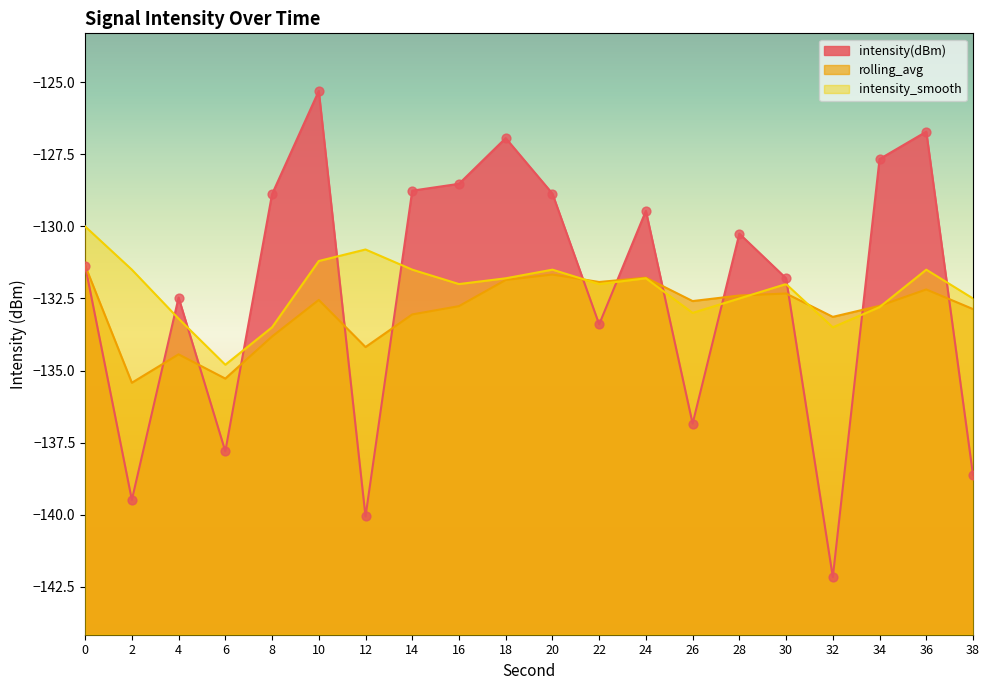

Which series contains the highest Y value?

intensity(dBm)